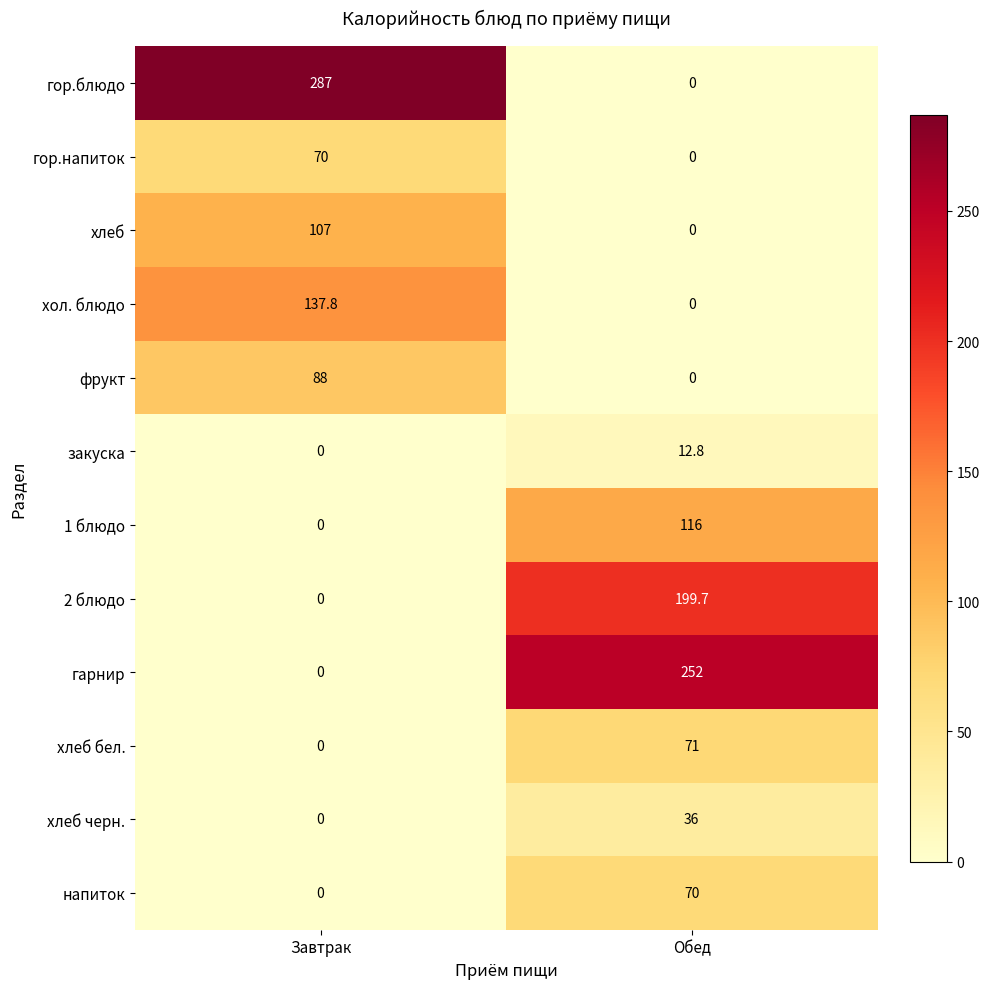

The value of 1 блюдо at Обед is 116.0. True or false?

True